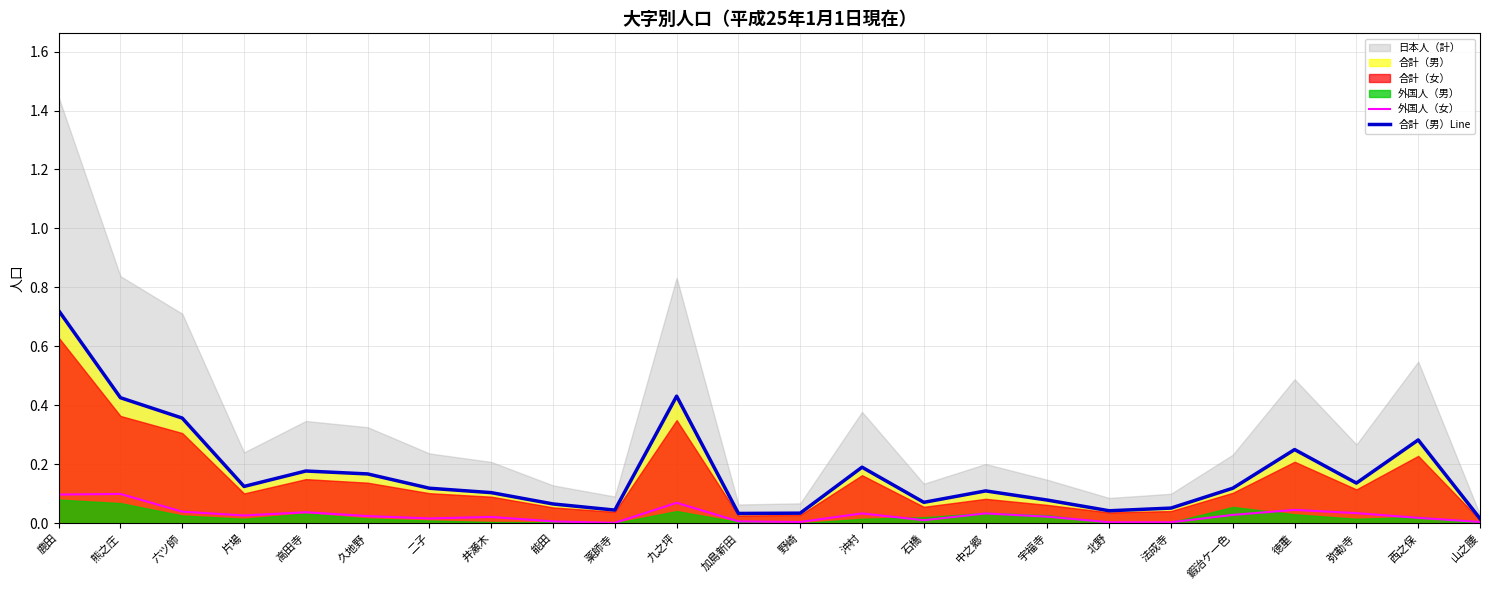

True or false: 外国人（女） and 合計（男）Line cross at least once.

False